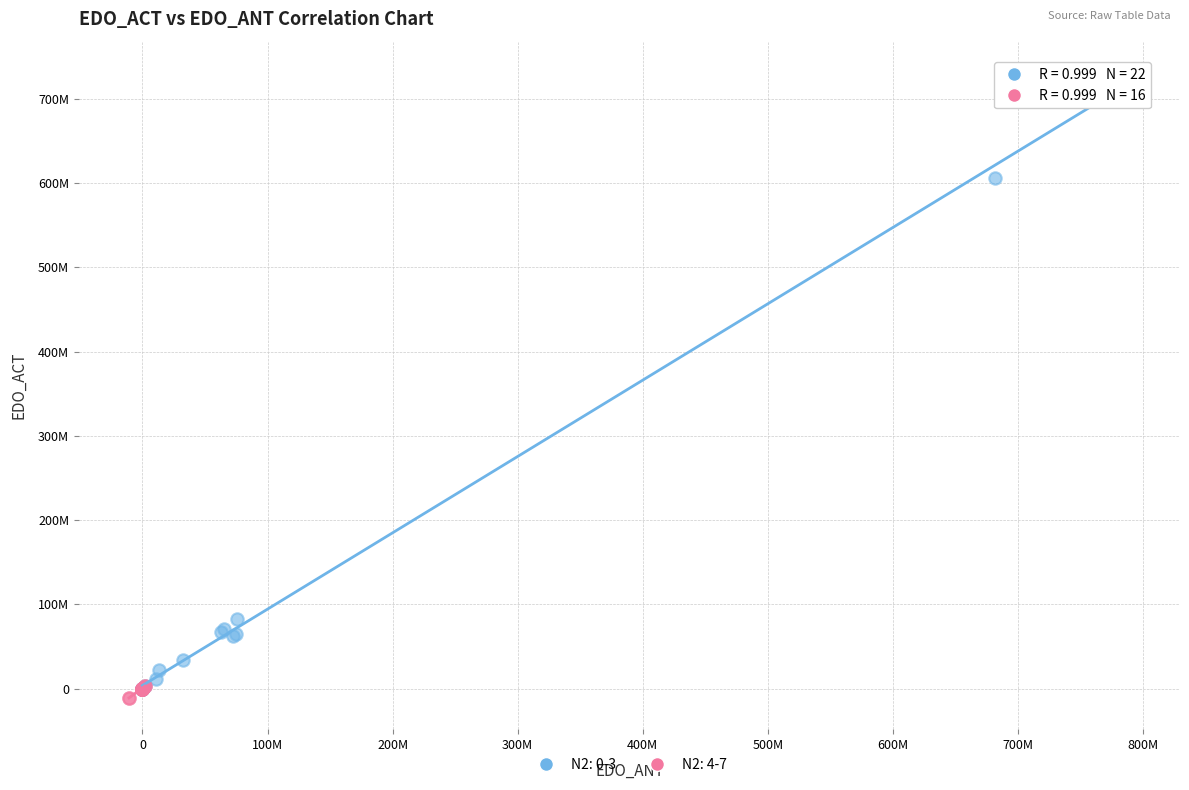

Which series has the largest Y range (max minus min)?

N2: 0-3